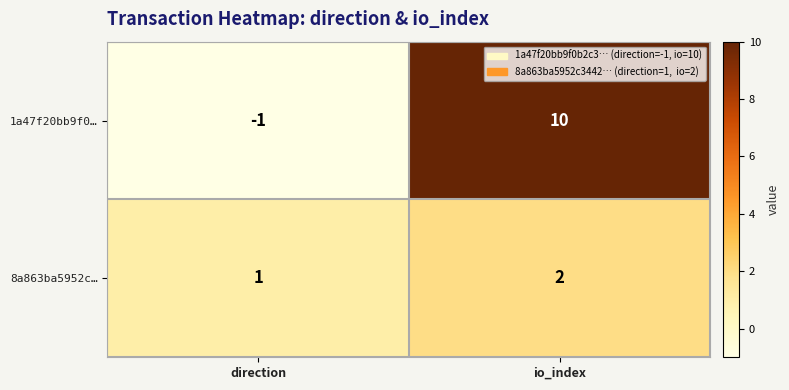

Rank the categories by 8a863ba5952c… value from lowest to highest.

direction, io_index